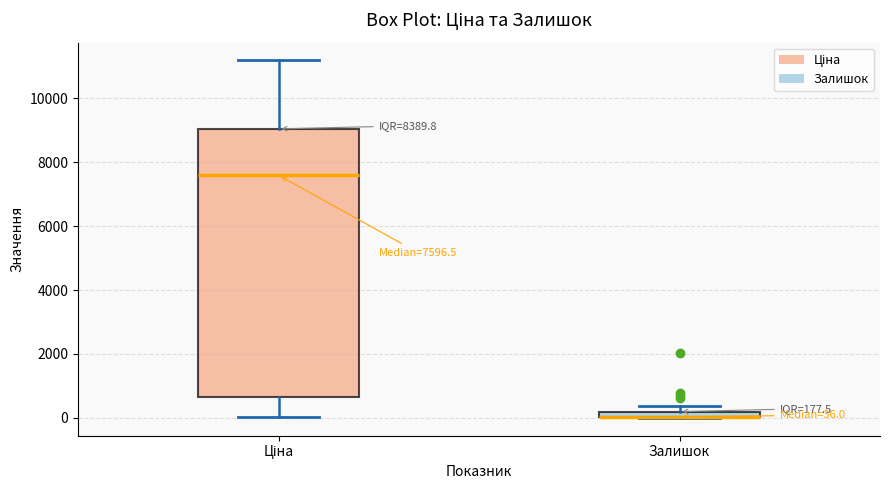

Comparing the boxes themselves (not the whiskers), which one is the tallest?

Ціна